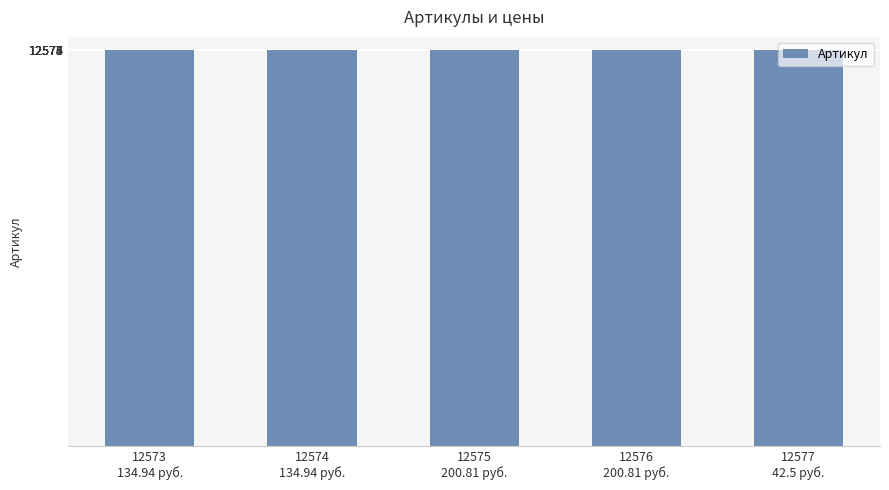

What is the minimum value shown in the chart?

12573